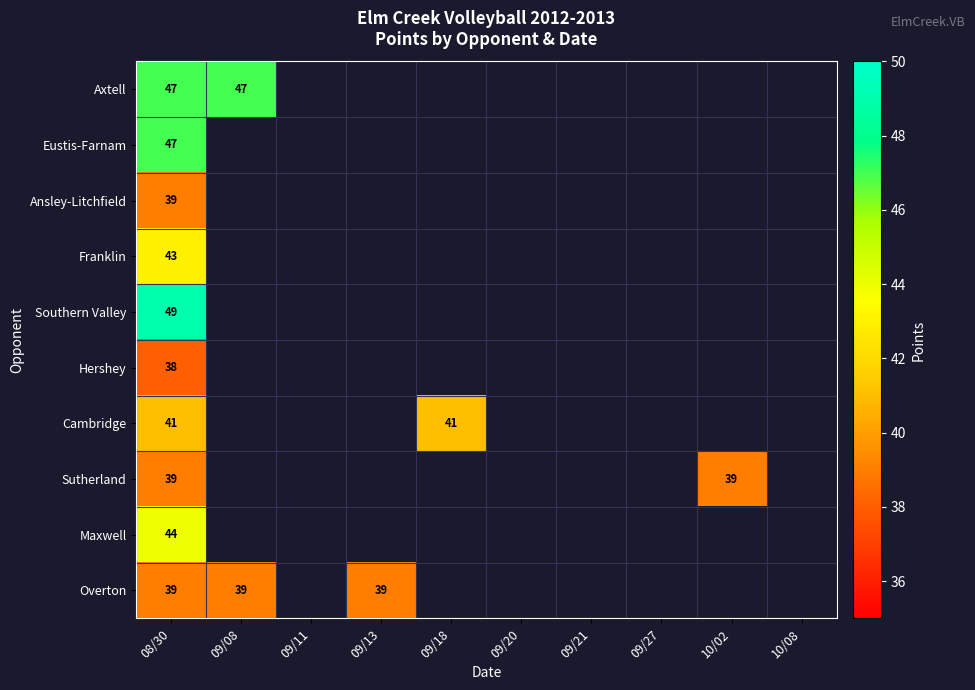

Between 09/27 and 10/02, which is larger?

10/02